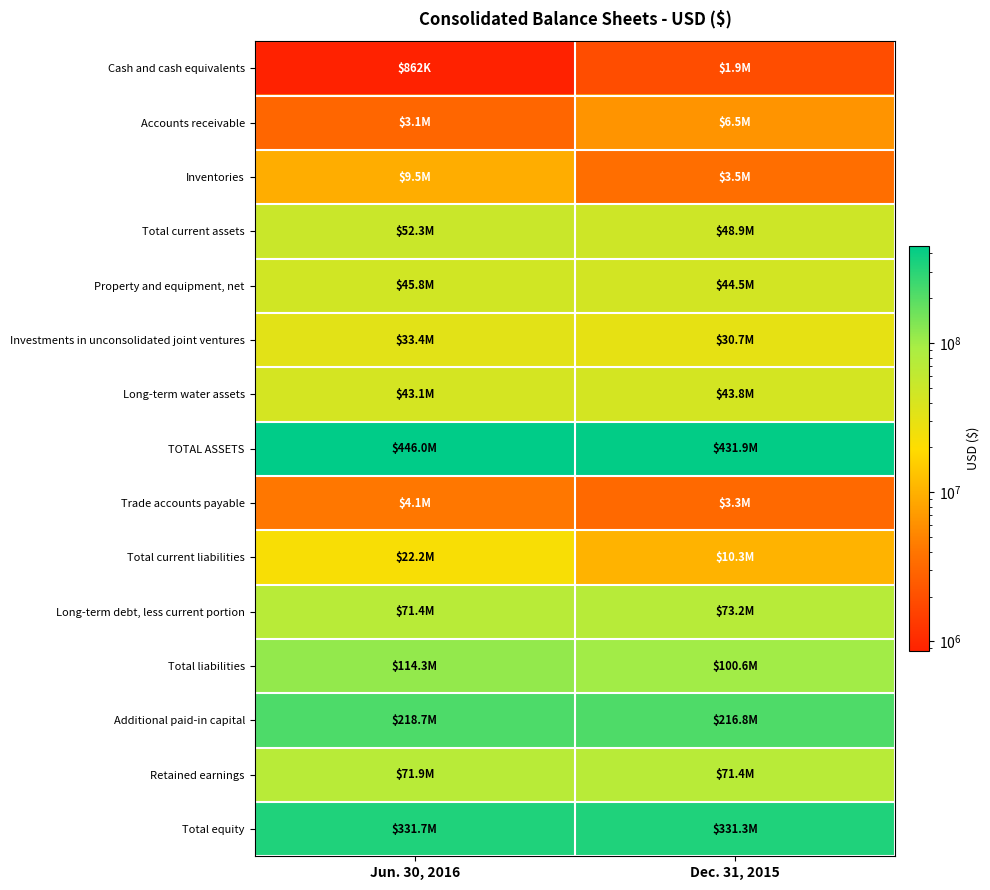

Reading left to right, what are all the values shown in this chart?

Cash and cash equivalents: Jun. 30, 2016=862000	Dec. 31, 2015=1930000
Accounts receivable: Jun. 30, 2016=3066000	Dec. 31, 2015=6511000
Inventories: Jun. 30, 2016=9466000	Dec. 31, 2015=3517000
Total current assets: Jun. 30, 2016=52316000	Dec. 31, 2015=48893000
Property and equipment, net: Jun. 30, 2016=45819000	Dec. 31, 2015=44469000
Investments in unconsolidated joint ventures: Jun. 30, 2016=33432000	Dec. 31, 2015=30680000
Long-term water assets: Jun. 30, 2016=43089000	Dec. 31, 2015=43806000
TOTAL ASSETS: Jun. 30, 2016=445998000	Dec. 31, 2015=431919000
Trade accounts payable: Jun. 30, 2016=4135000	Dec. 31, 2015=3252000
Total current liabilities: Jun. 30, 2016=22189000	Dec. 31, 2015=10321000
Long-term debt, less current portion: Jun. 30, 2016=71417000	Dec. 31, 2015=73223000
Total liabilities: Jun. 30, 2016=114260000	Dec. 31, 2015=100611000
Additional paid-in capital: Jun. 30, 2016=218740000	Dec. 31, 2015=216803000
Retained earnings: Jun. 30, 2016=71910000	Dec. 31, 2015=71389000
Total equity: Jun. 30, 2016=331738000	Dec. 31, 2015=331308000